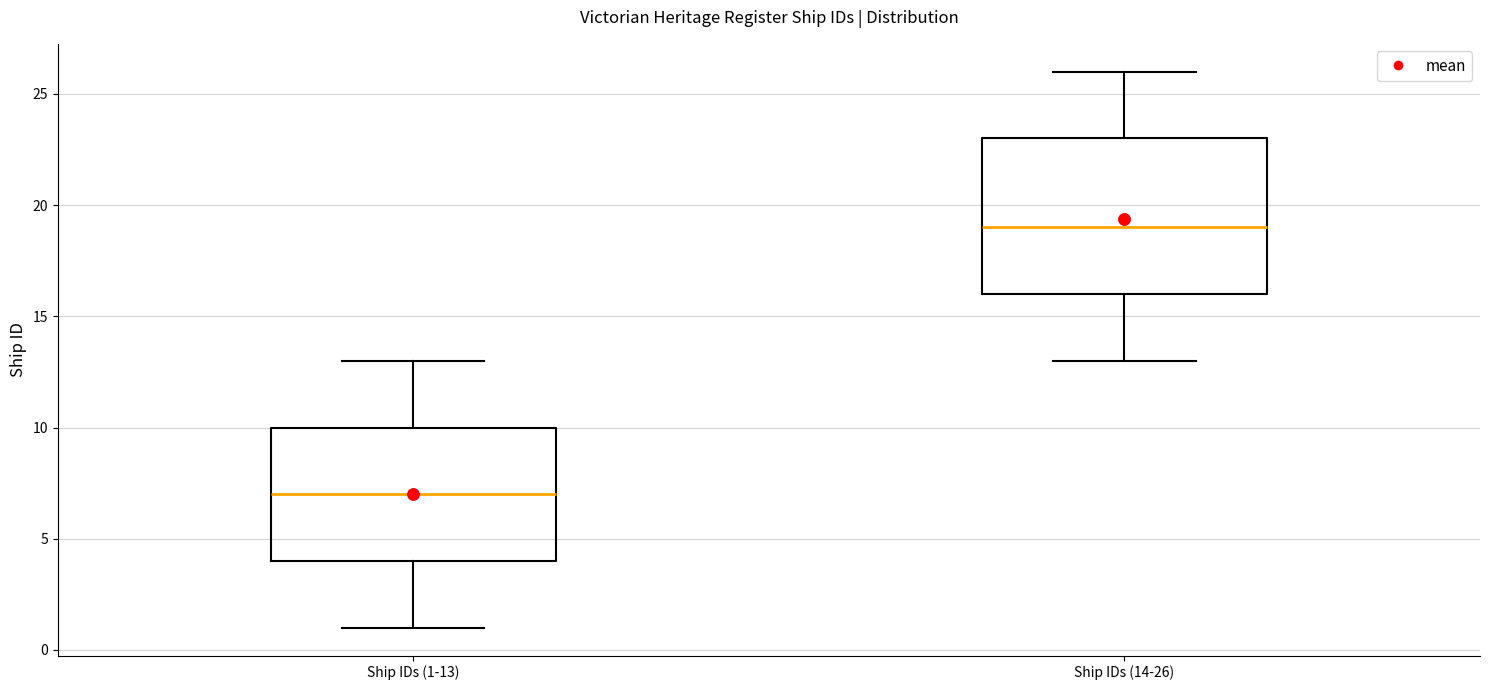

Where is the upper edge of the box for Ship IDs (14-26) on the y-axis? The values are not printed on the chart, so give them approximately, as read against the axis.

23